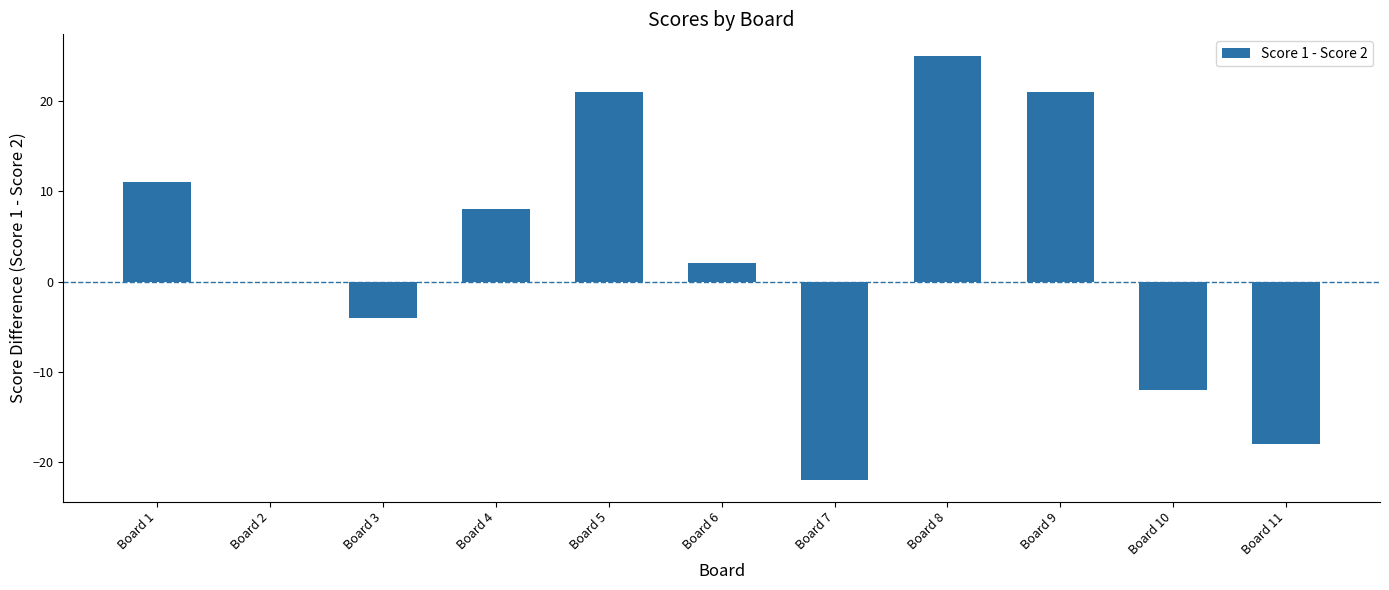

What is the difference between the values at Board 10 and Board 8?

37